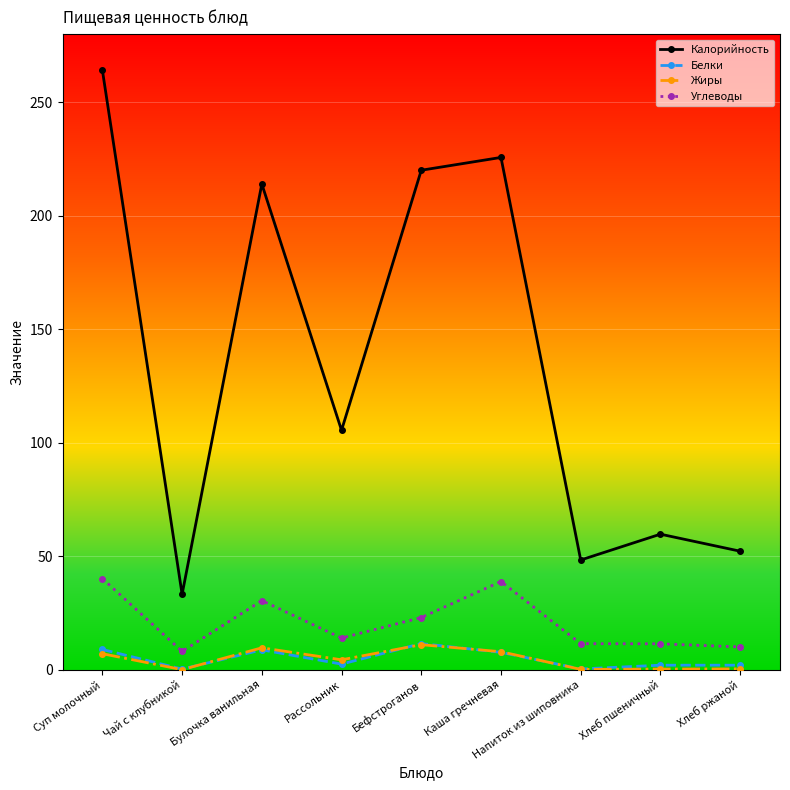

Where is Калорийность nearest to the value 148?

Рассольник